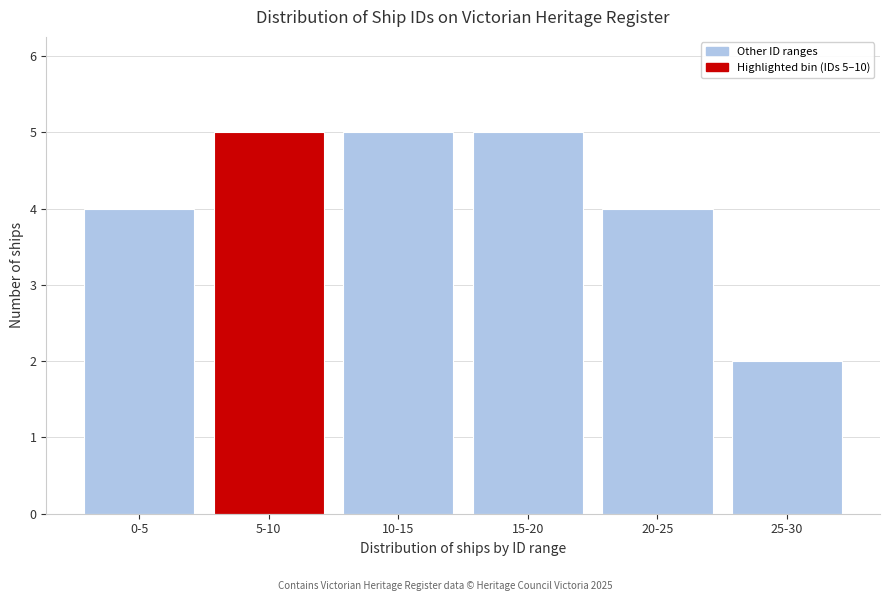

Reading left to right, extract all data points from this chart.

4	5	5	5	4	2